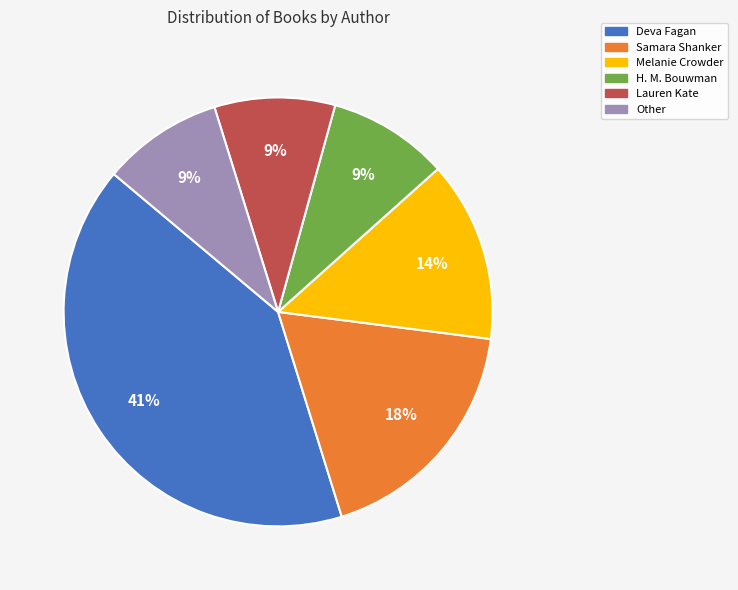

To the nearest percent, what is the combined percentage of Melanie Crowder and Samara Shanker?

32%